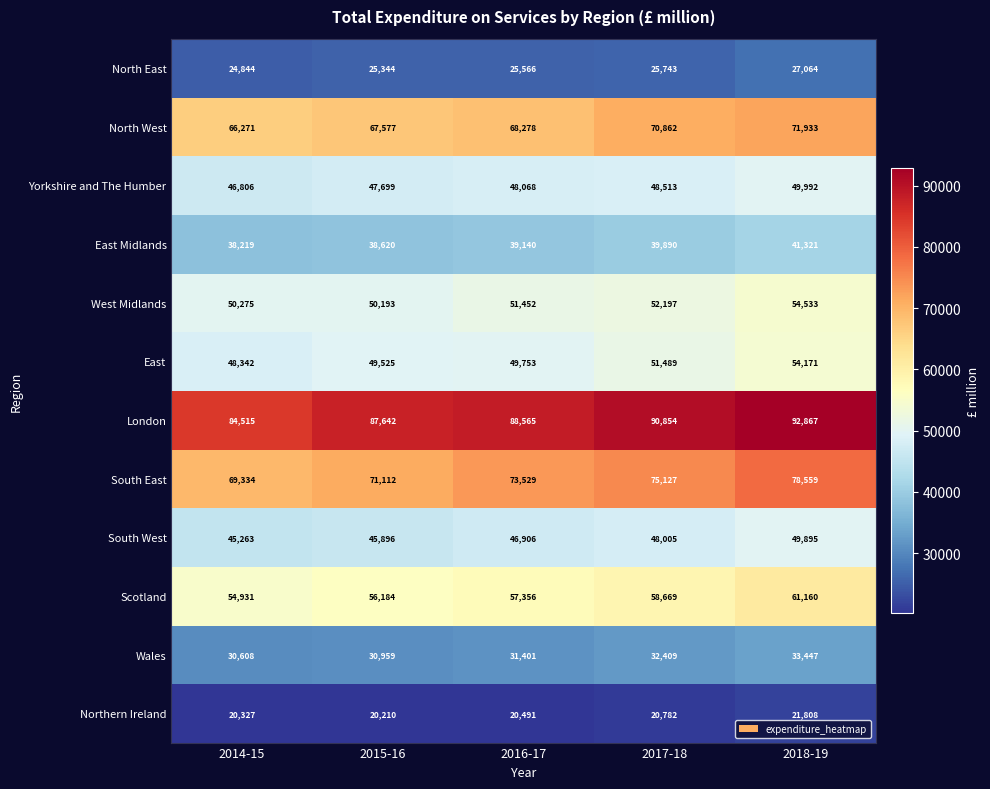

What is the maximum value shown in the chart?

92867